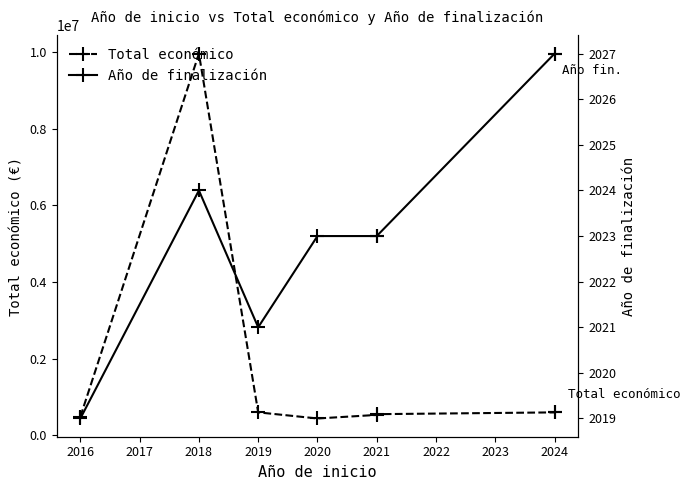

Count the number of data series in this chart.

2